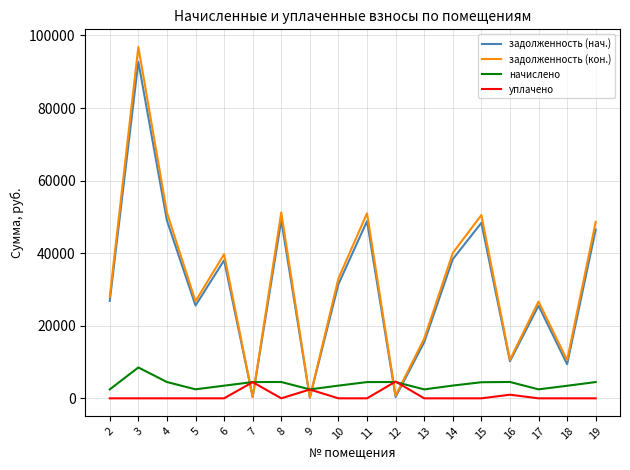

The value of задолженность (нач.) at 11 is 48830.4. True or false?

True